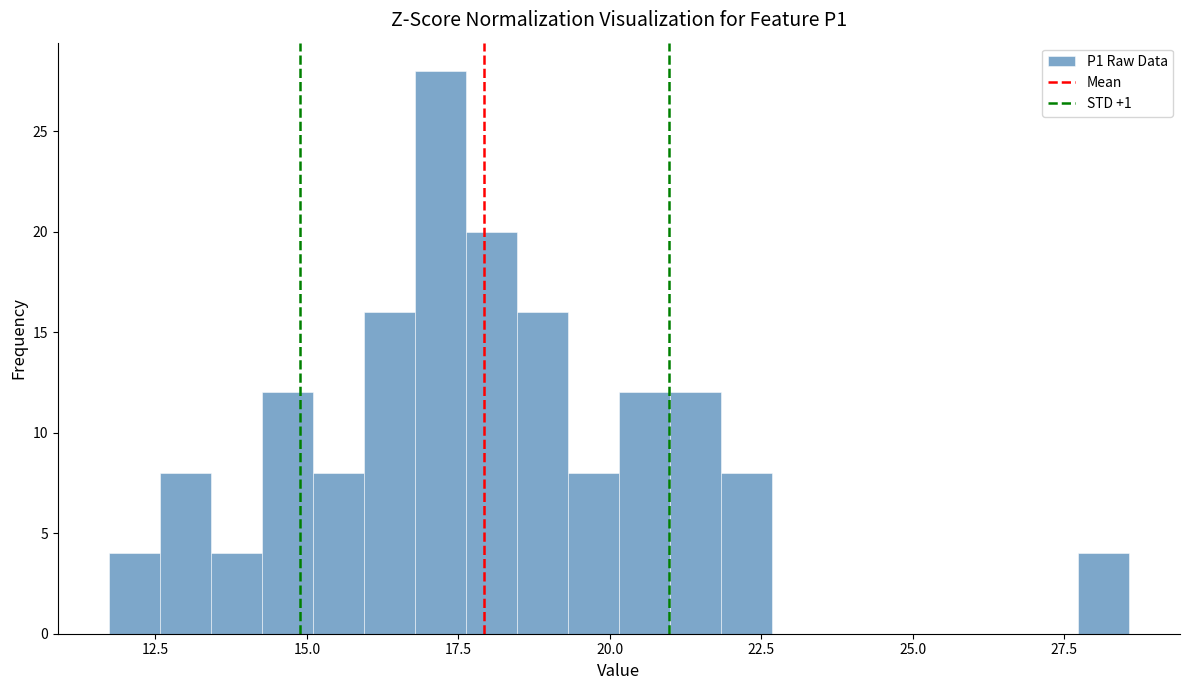

Read against the x-axis, roughly where is the centre of the tallest bar?

17.0